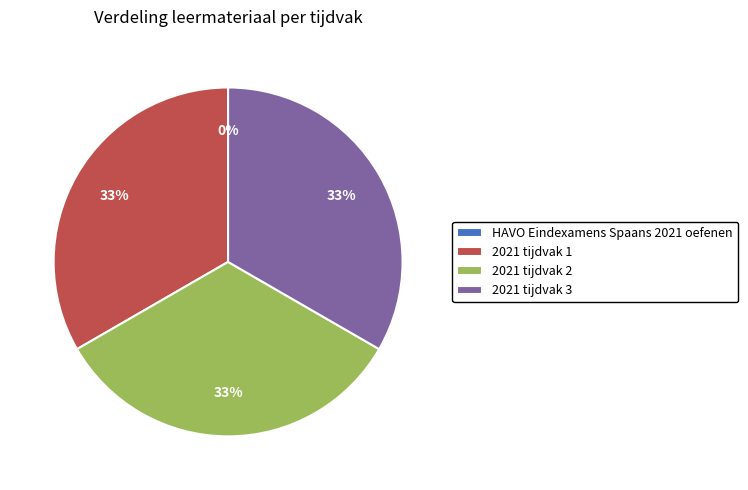

To the nearest percent, what is the average slice percentage?

25%